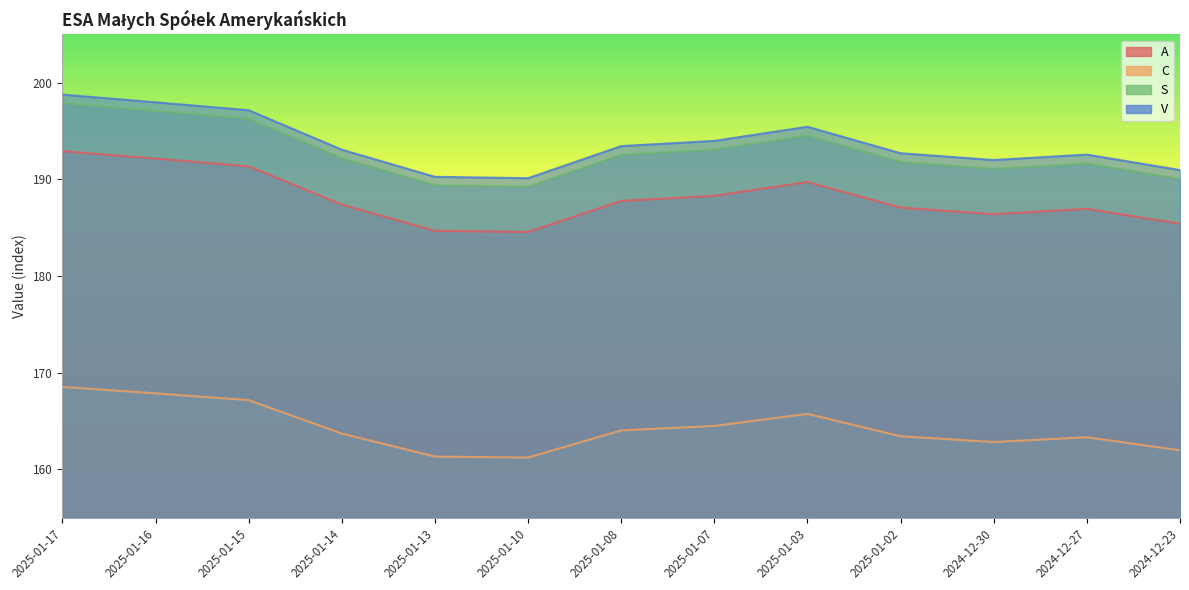

At which category is the sum across all series the highest?

2025-01-17